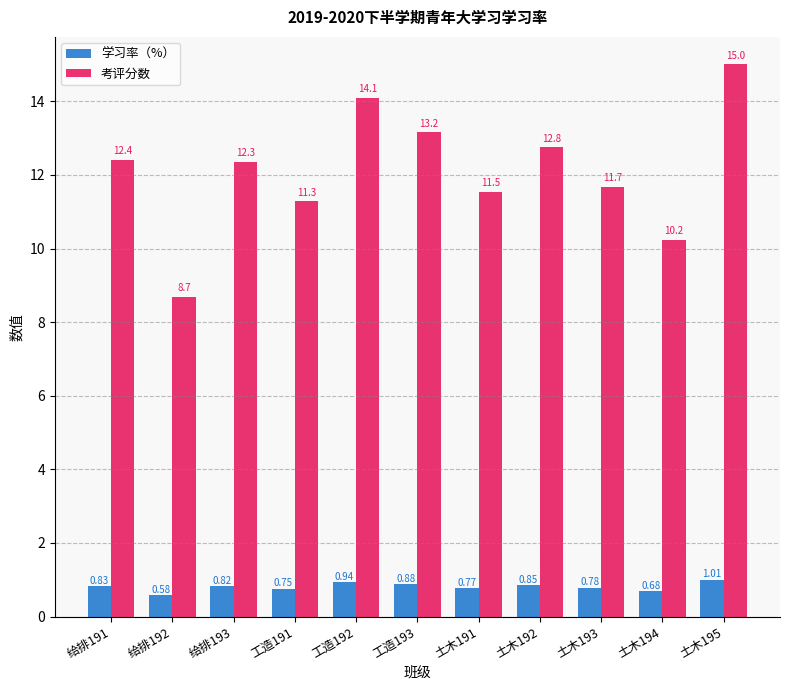

What is the difference between the 考评分数 values at 工造193 and 土木193?

1.5